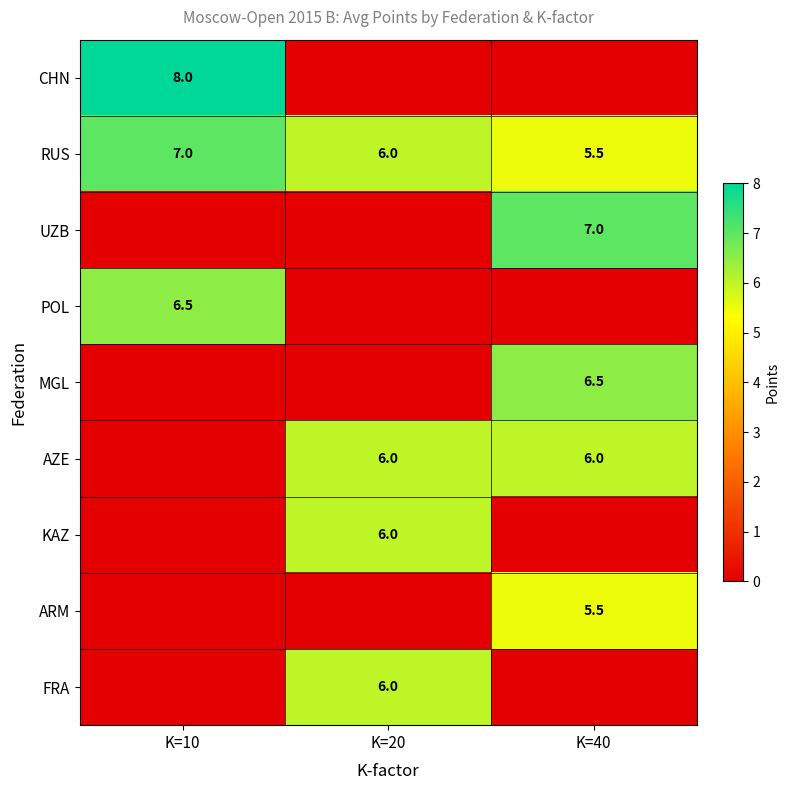

The KAZ series shows 6.0 at K=20. True or false?

True